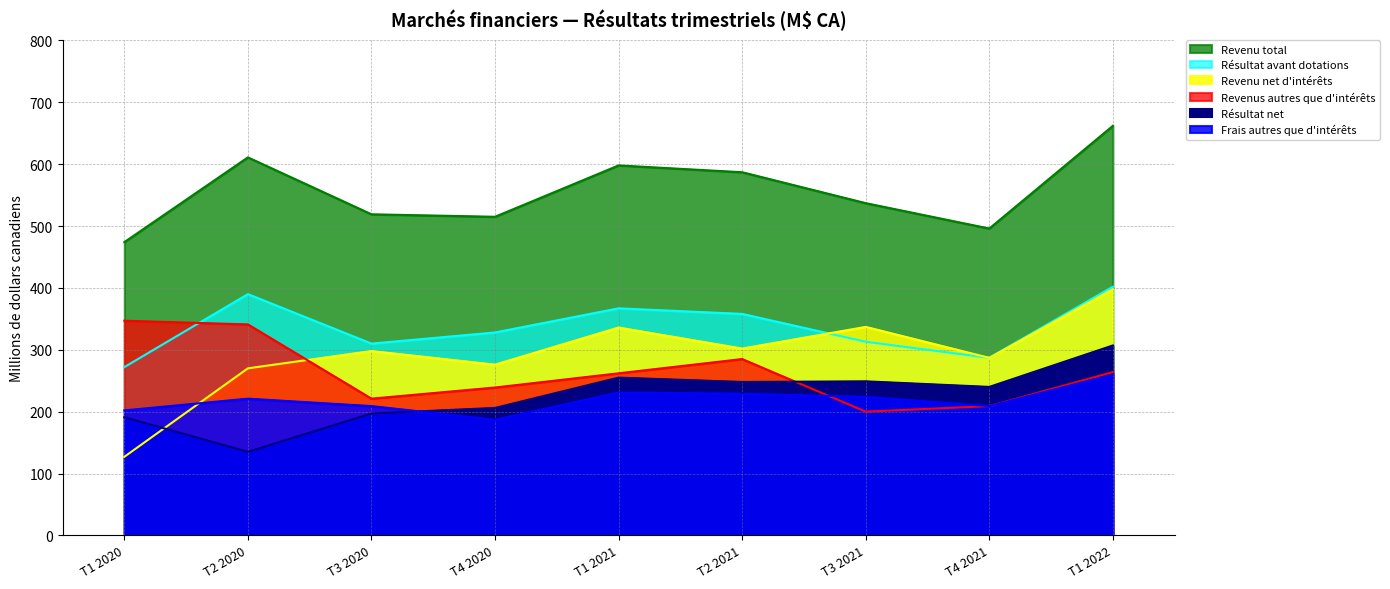

List the series in order of their peak value, highest first.

Revenu total, Résultat avant dotations, Revenu net d'intérêts, Revenus autres que d'intérêts, Résultat net, Frais autres que d'intérêts